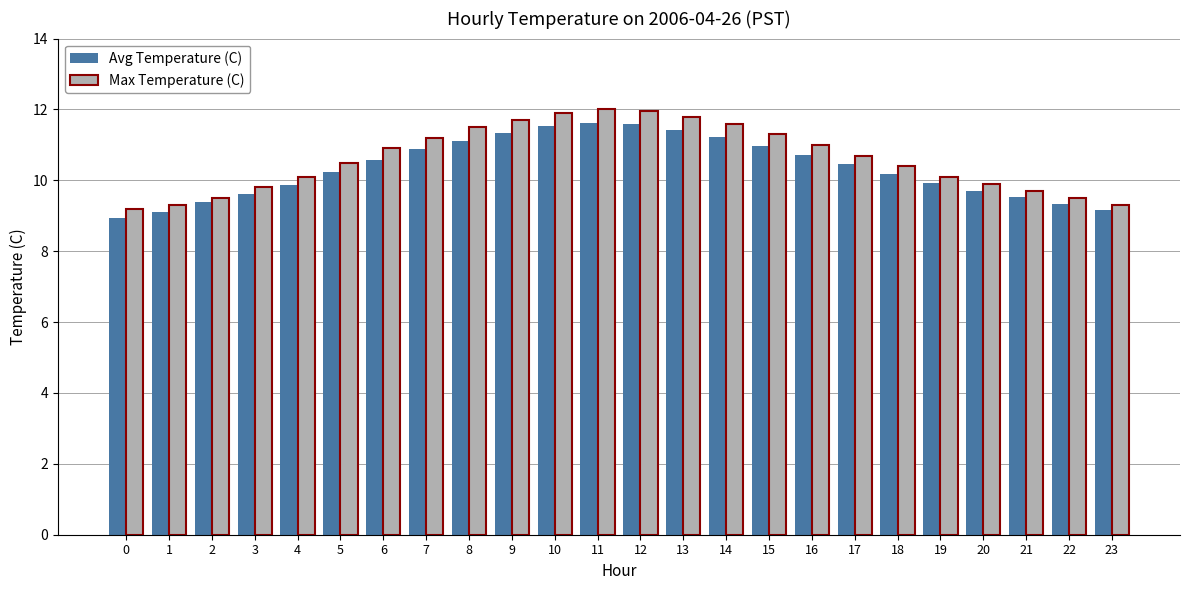

Which series has the largest range (max minus min)?

Max Temperature (C)